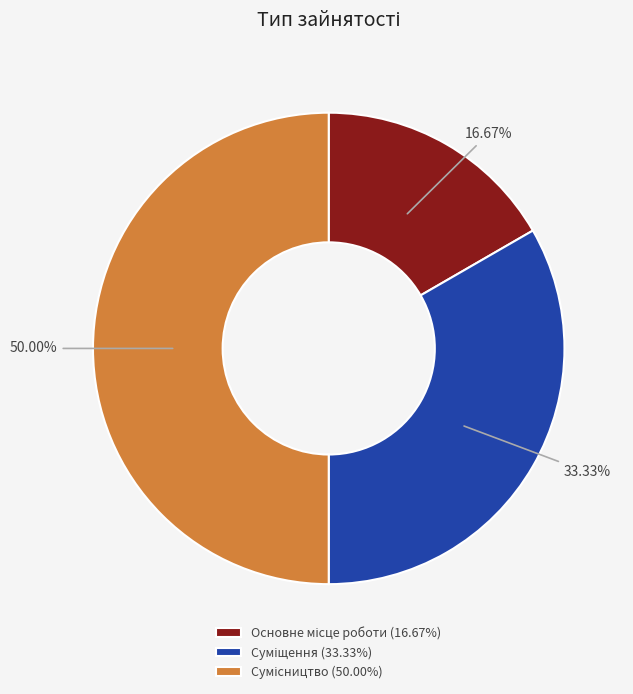

What is the total percentage of Сумісництво and Основне місце роботи?

66.7%